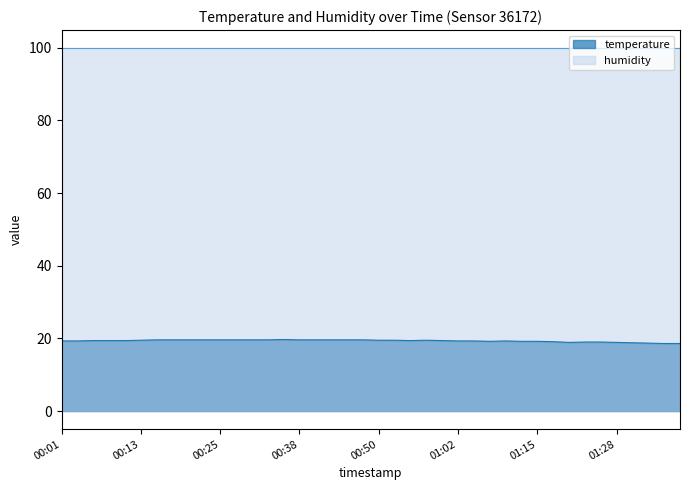

Does the chart have visible grid lines?

No